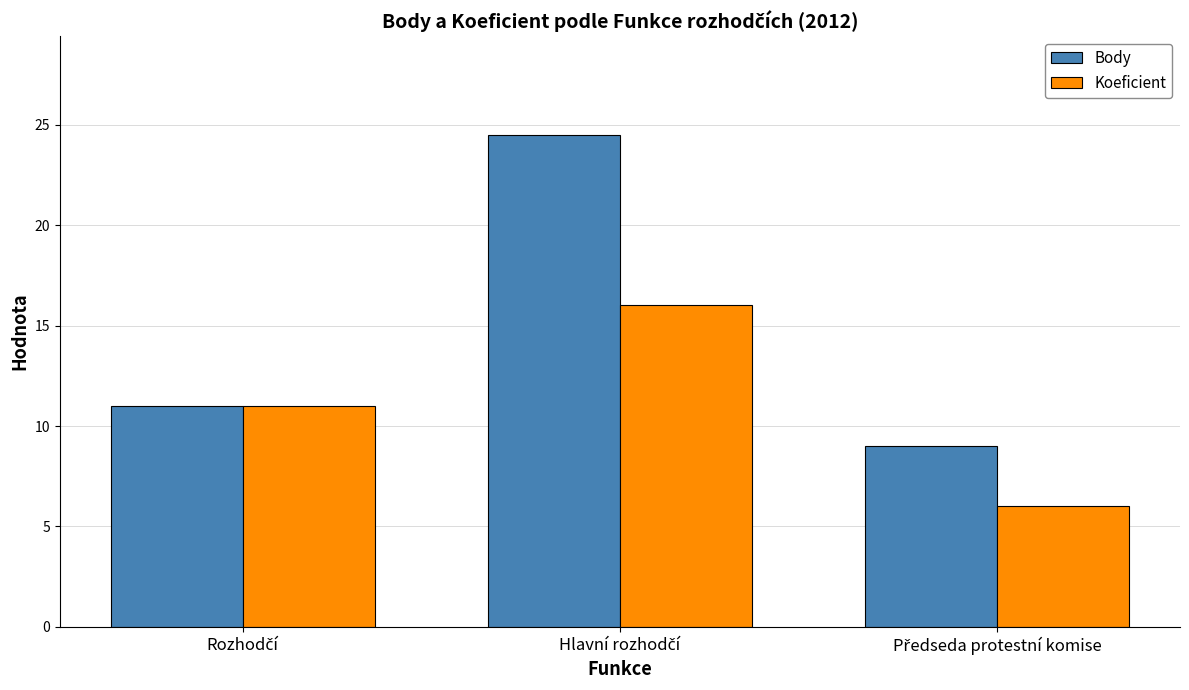

What is the value of the Koeficient bar at the 1st from the left?

11.0